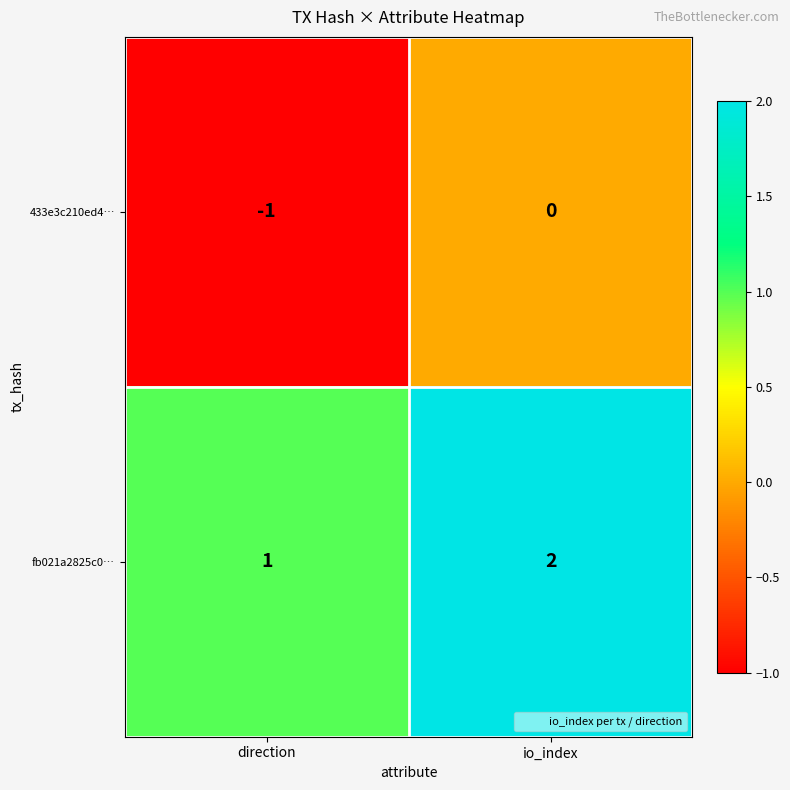

Reading left to right, list all the values displayed in this chart.

433e3c210ed4…: -1	0
fb021a2825c0…: 1	2